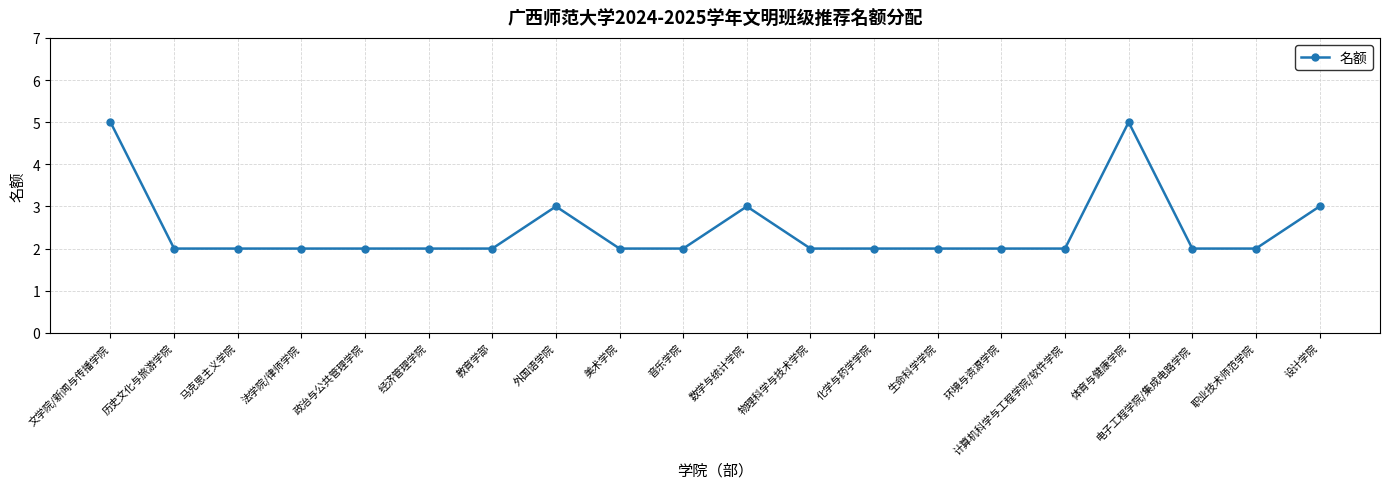

Reading left to right, list all the values displayed in this chart.

5	2	2	2	2	2	2	3	2	2	3	2	2	2	2	2	5	2	2	3